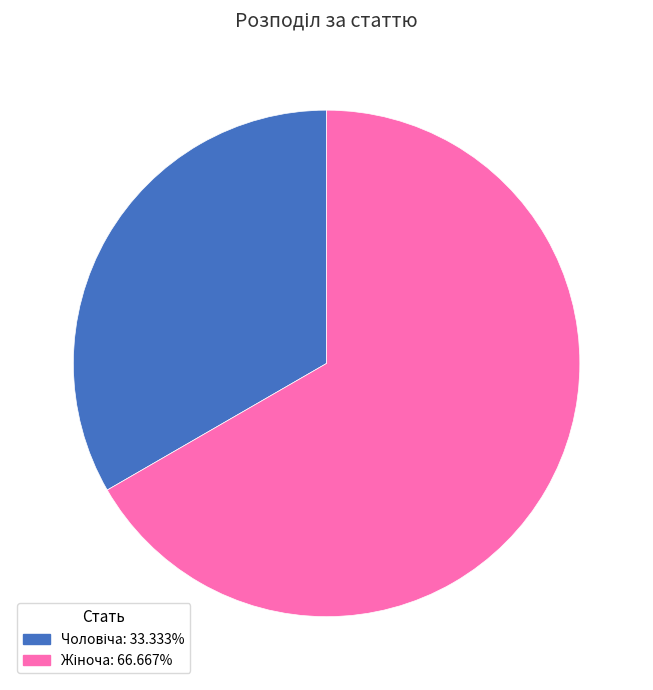

How many segments does this pie chart have?

2